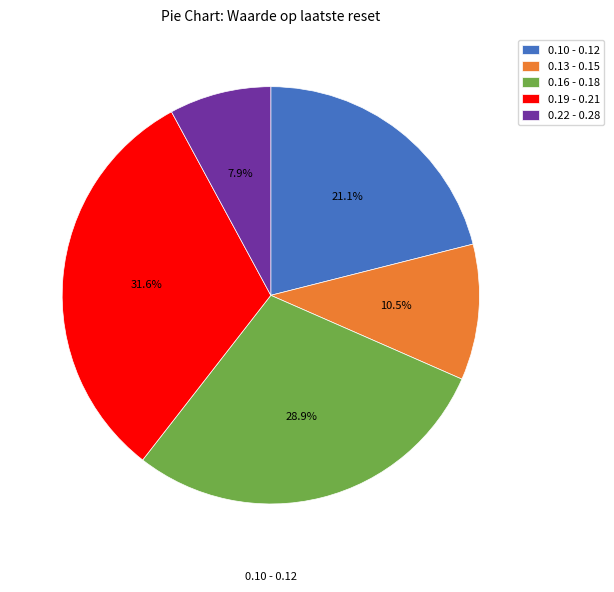

What percentage is NOT represented by 0.16 - 0.18?

71.1%